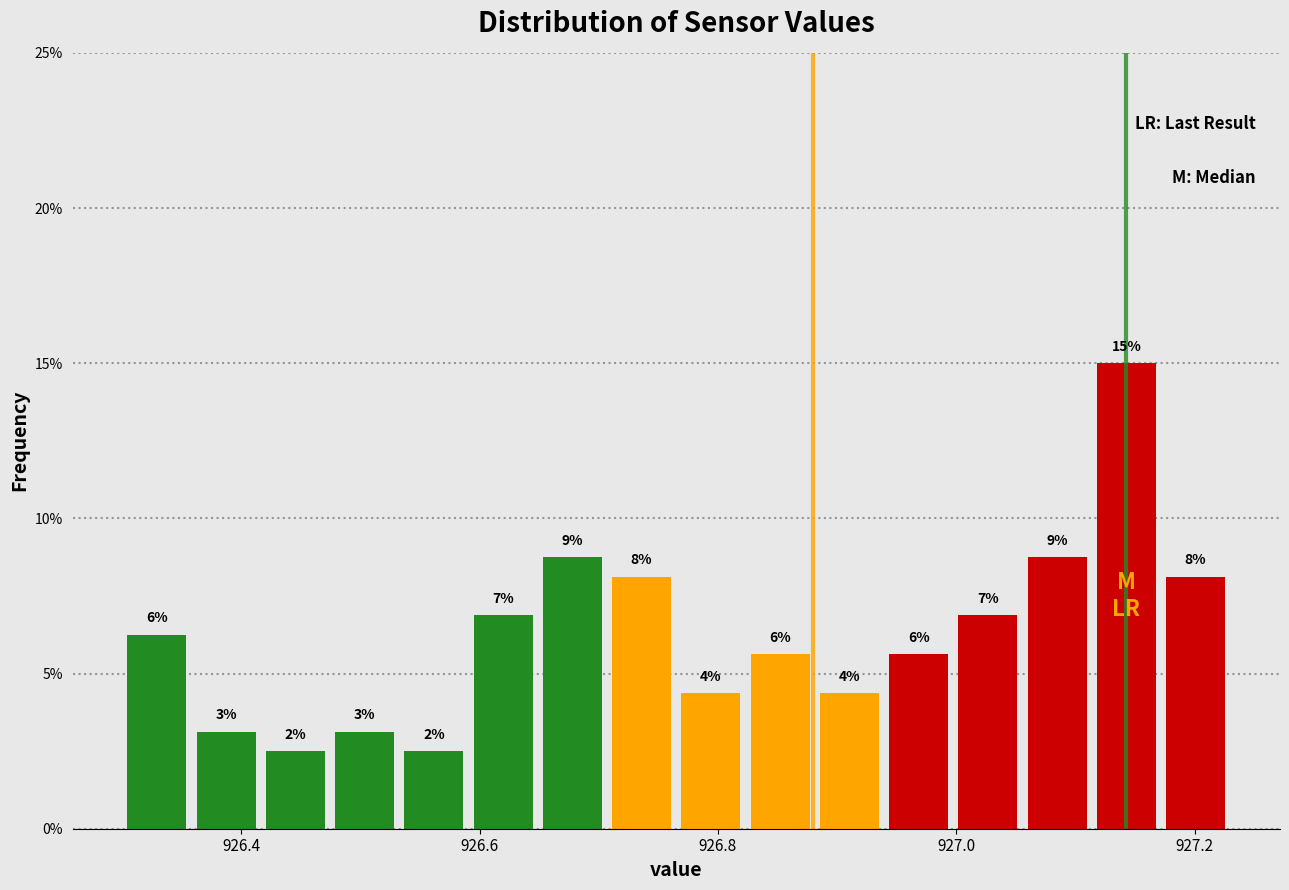

Read against the x-axis, roughly where is the centre of the tallest bar?

927.14